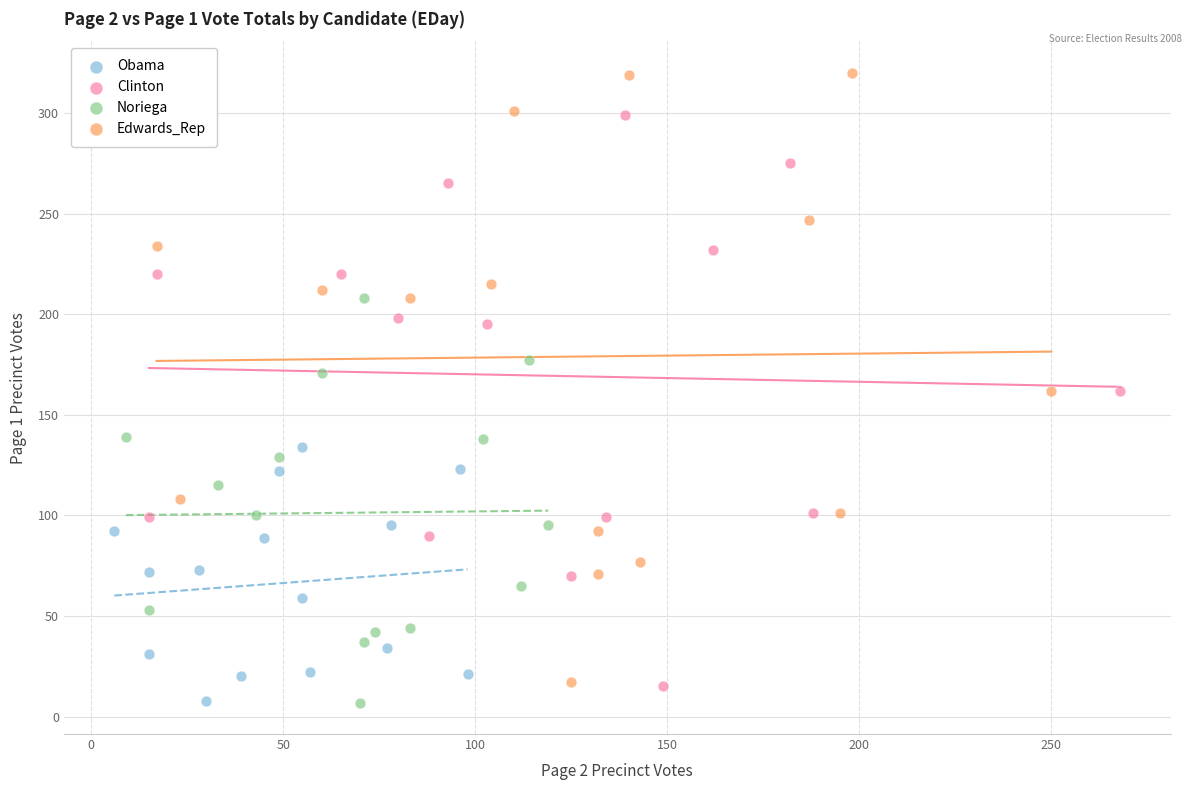

What are all the series names shown in the legend?

Obama, Clinton, Noriega, Edwards_Rep